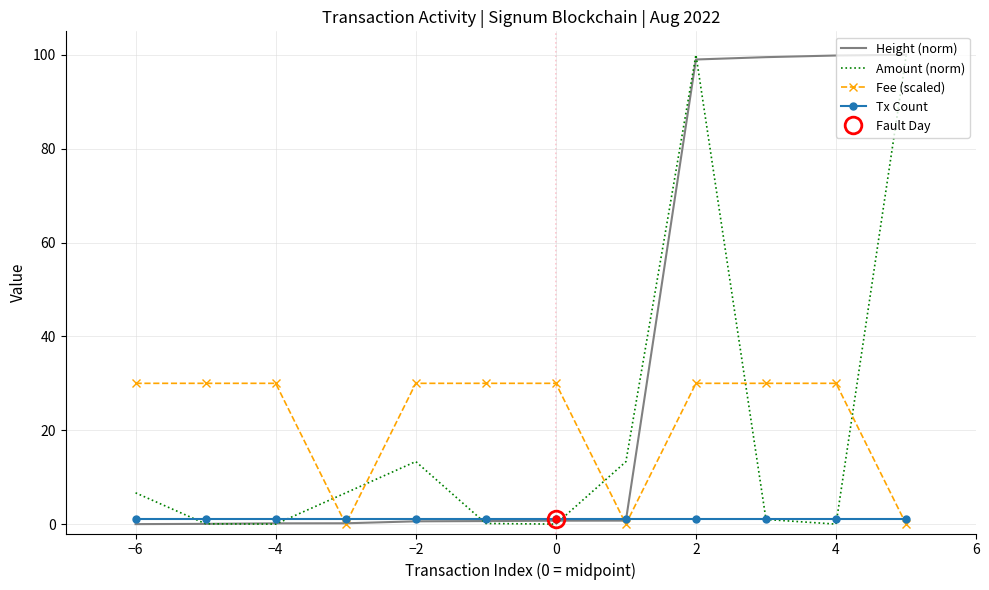

Is this an area chart (filled region under the line)?

No